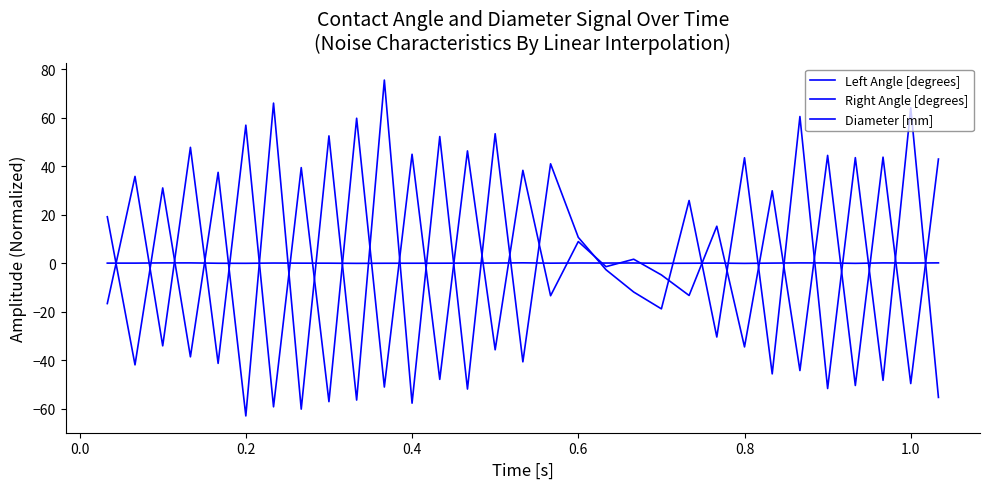

How many lines are shown in the chart?

3